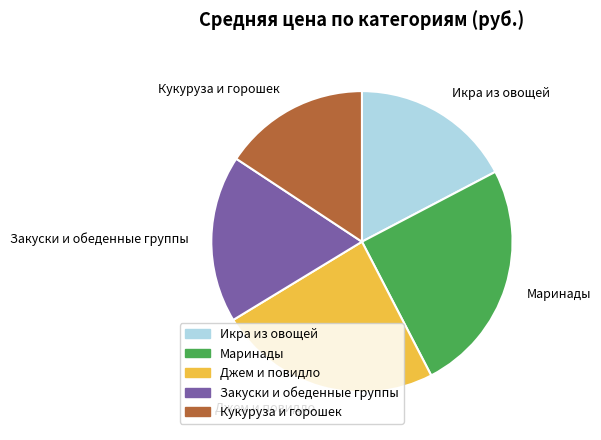

Is there a majority slice in this chart?

No